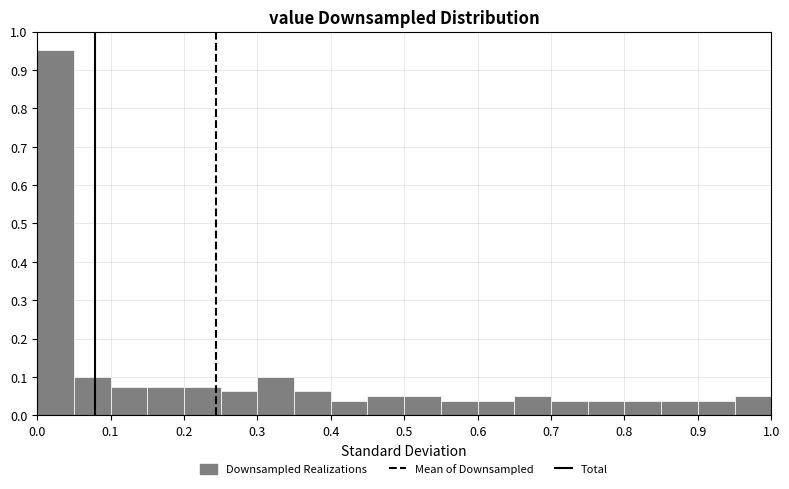

Reading left to right, list every bar in this chart as the range it spans on the x-axis followed by its height. The values are not printed on the chart, so give them approximately, as read against the axis.

0.00 to 0.05: 0.95
0.05 to 0.10: 0.10
0.10 to 0.15: 0.08
0.15 to 0.20: 0.08
0.20 to 0.25: 0.08
0.25 to 0.30: 0.06
0.30 to 0.35: 0.10
0.35 to 0.40: 0.06
0.40 to 0.45: 0.04
0.45 to 0.50: 0.05
0.50 to 0.55: 0.05
0.55 to 0.60: 0.04
0.60 to 0.65: 0.04
0.65 to 0.70: 0.05
0.70 to 0.75: 0.04
0.75 to 0.80: 0.04
0.80 to 0.85: 0.04
0.85 to 0.90: 0.04
0.90 to 0.95: 0.04
0.95 to 1.00: 0.05